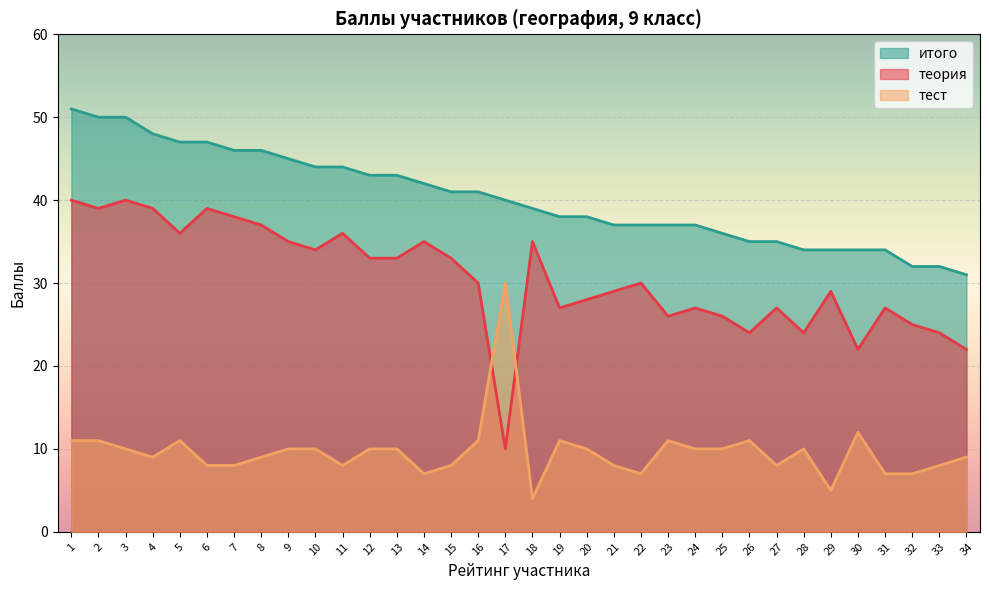

At how many categories does at least one series exceed 27?

34